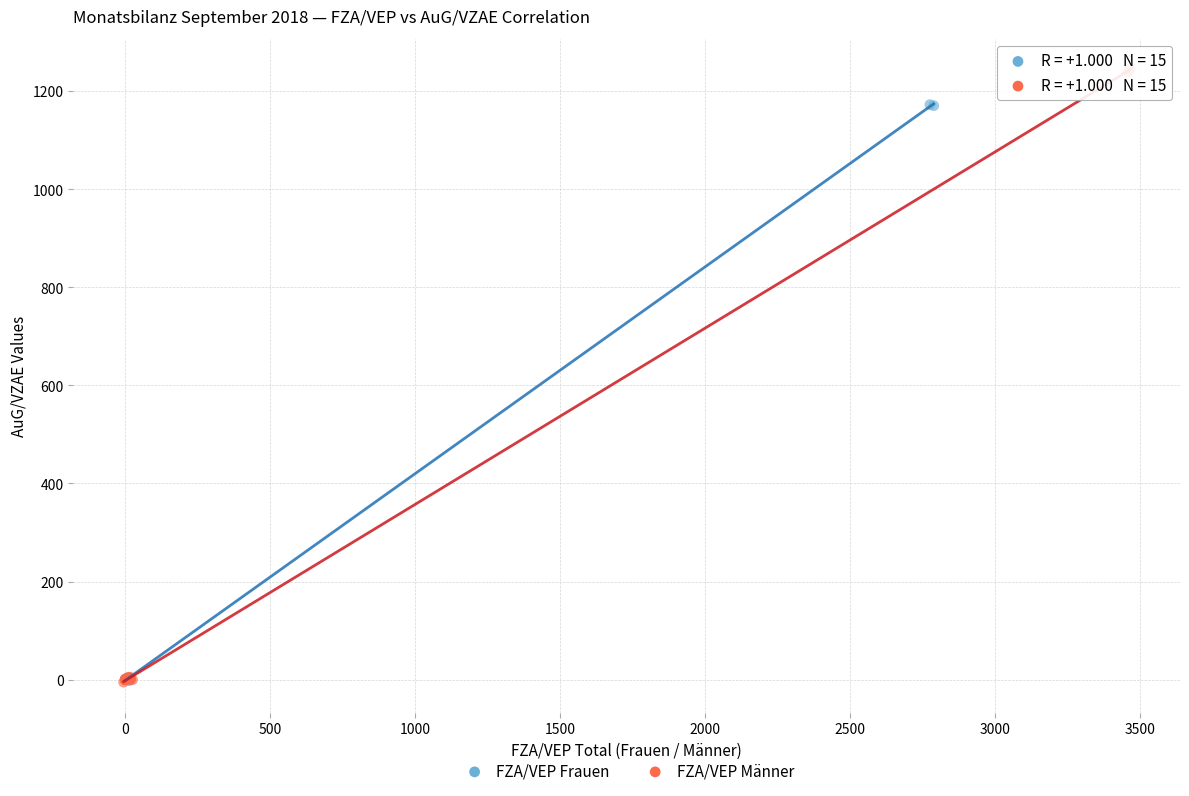

Which series has the largest Y range (max minus min)?

FZA/VEP Männer